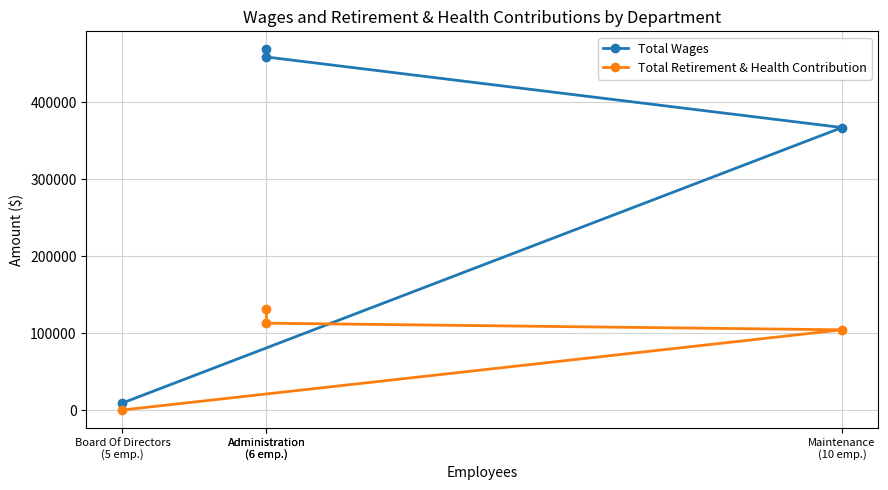

At which category is the sum across all series the highest?

Administration
(6 emp.)